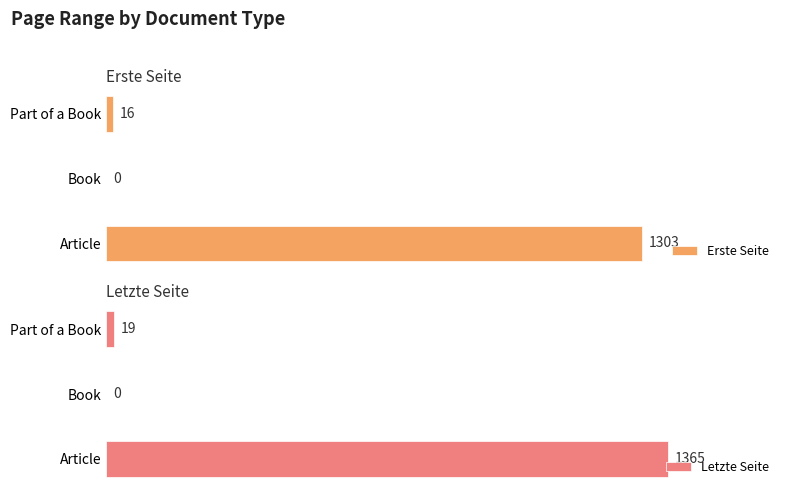

What is the value of the Erste Seite bar at the 3rd from the left?

16